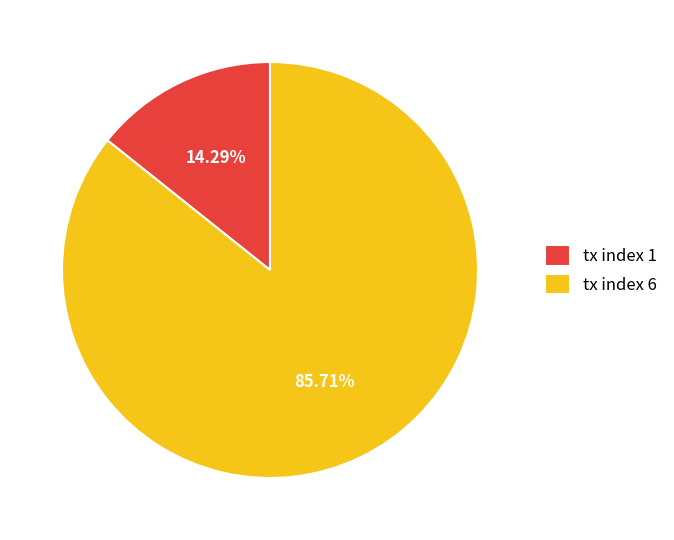

Count the number of slices in the pie.

2